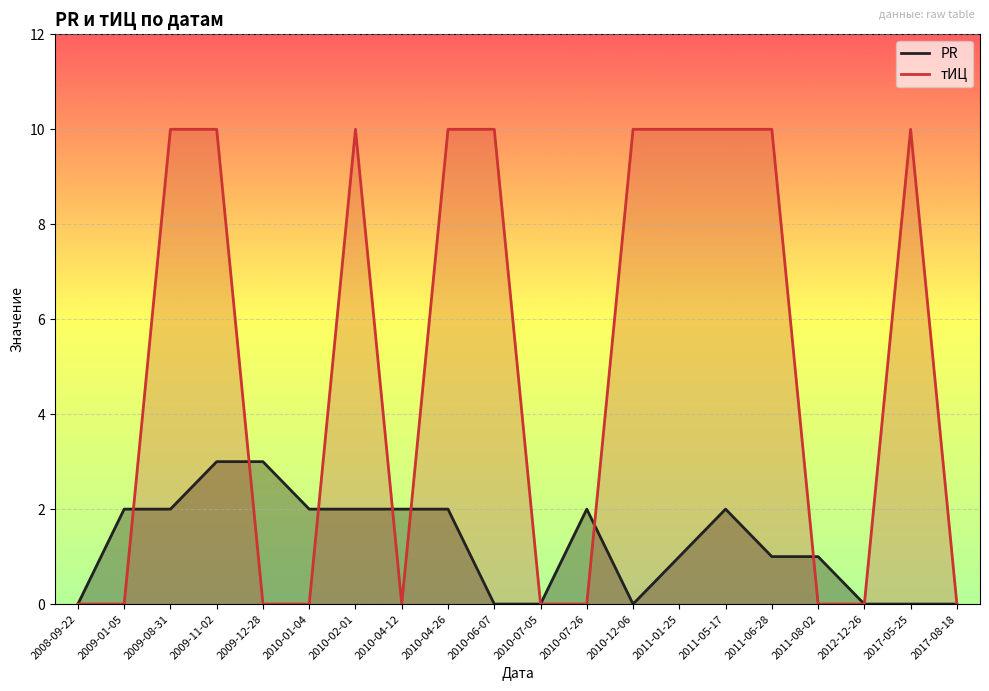

What is the highest value of the тИЦ series?

10